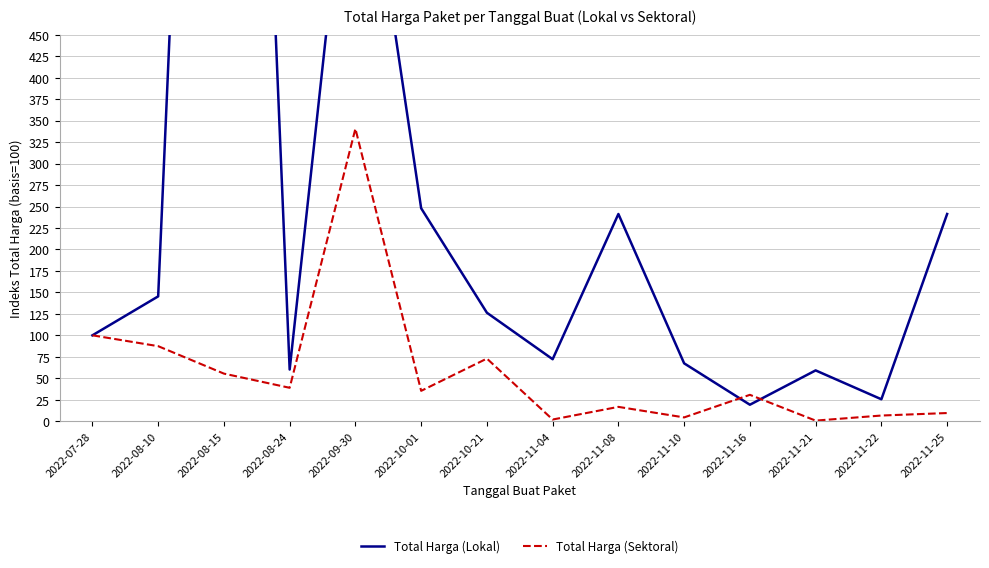

True or false: Total Harga (Lokal) has more than 1 interior local peaks.

True